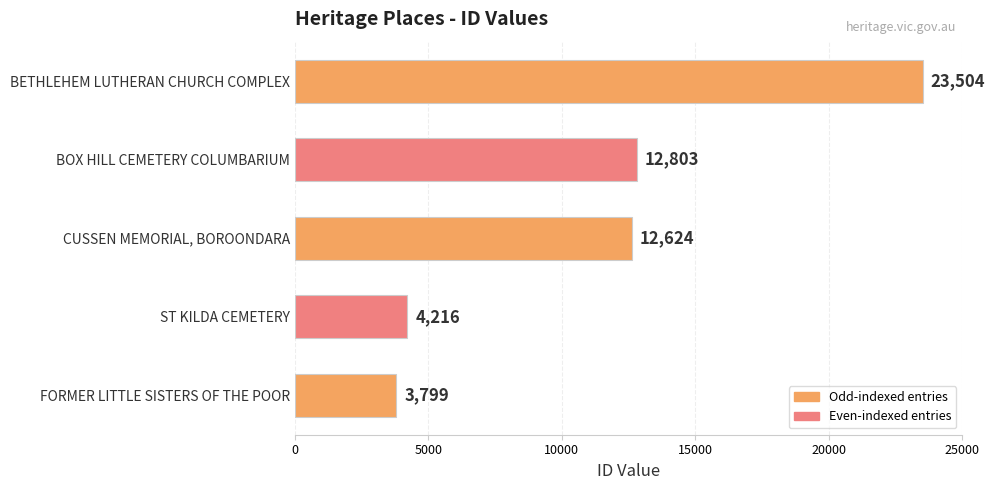

What is the difference between the second highest and minimum values?

9004